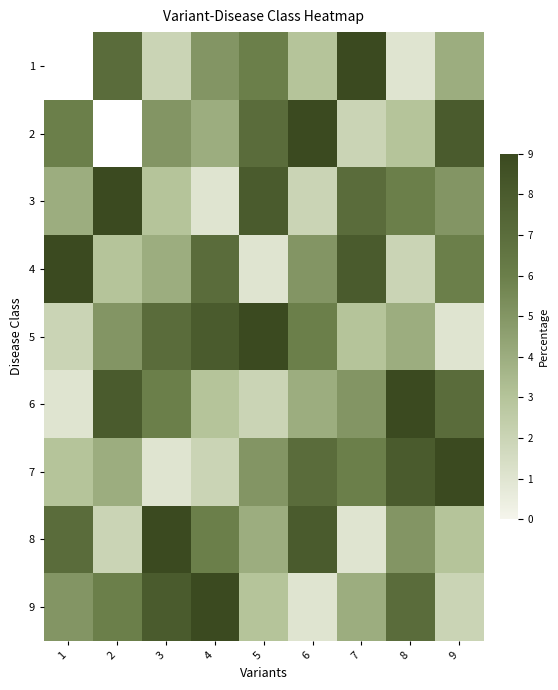

Which series has the largest total across all categories?

3